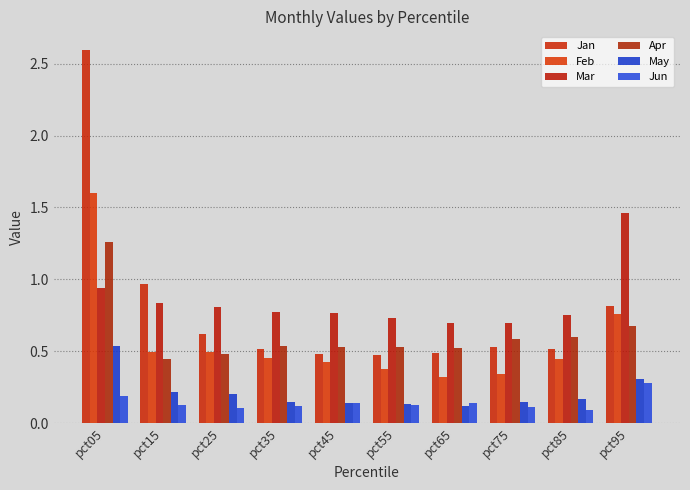

The Mar series shows 0.8 at pct35. True or false?

True